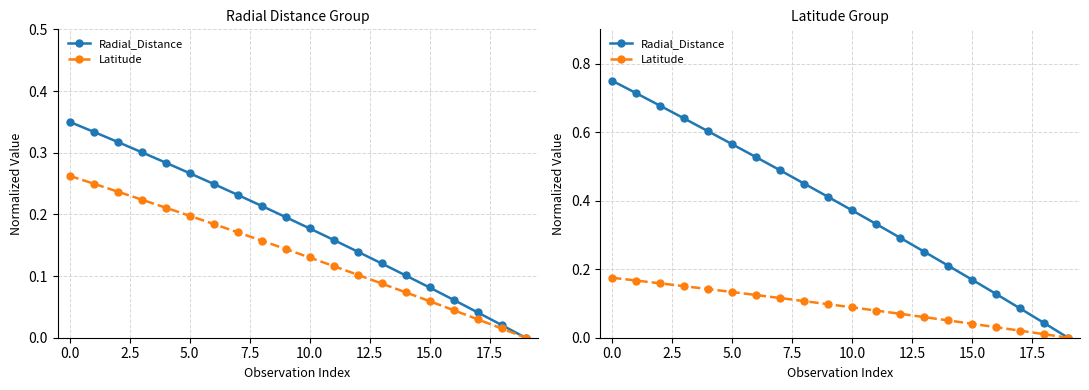

True or false: Latitude and Radial_Distance cross at least once.

False